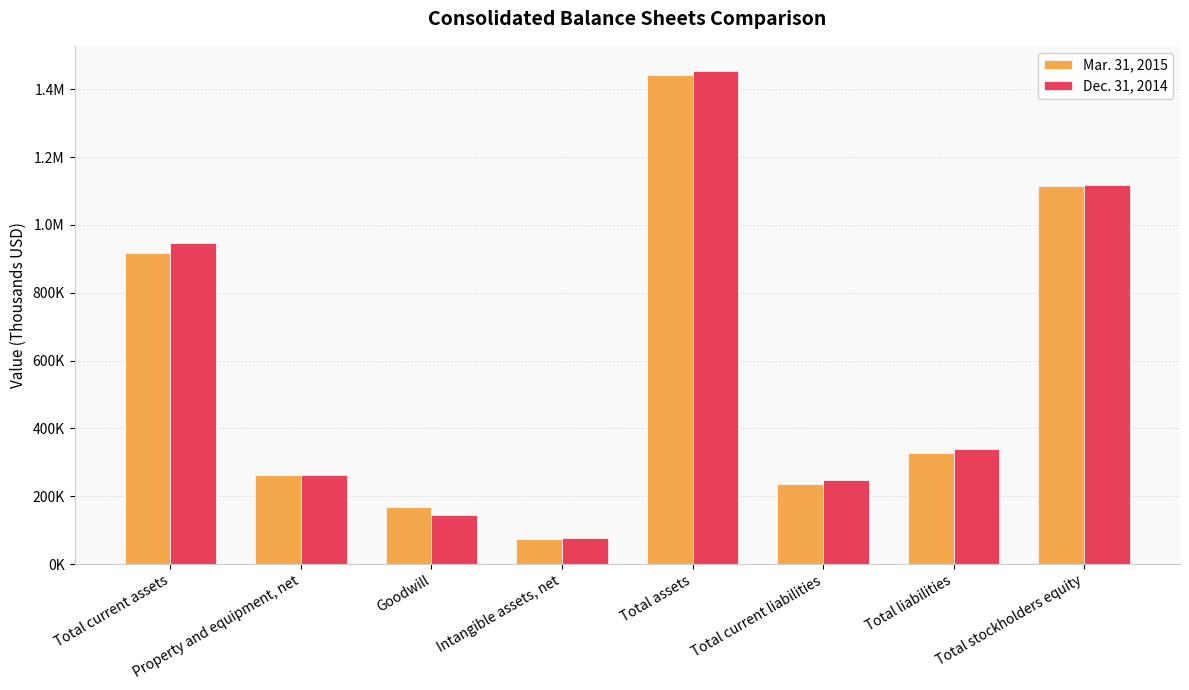

Are the bars horizontal?

No